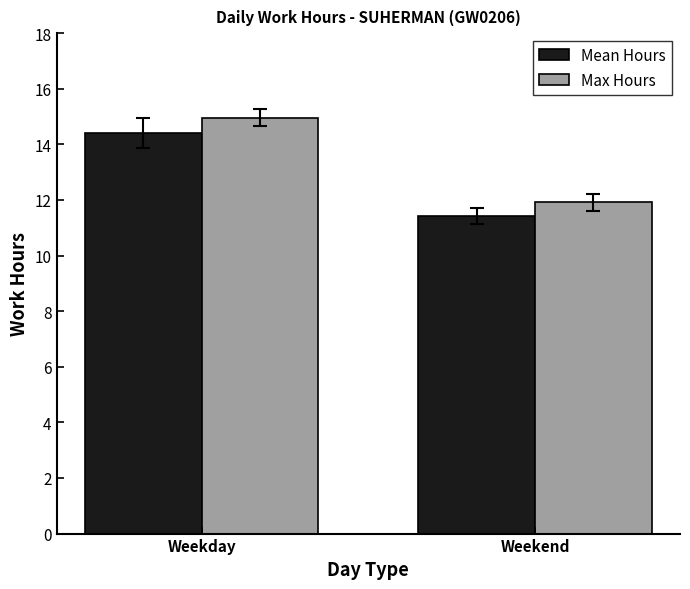

What is the sum of the Mean Hours values at Weekday and Weekend?

25.8